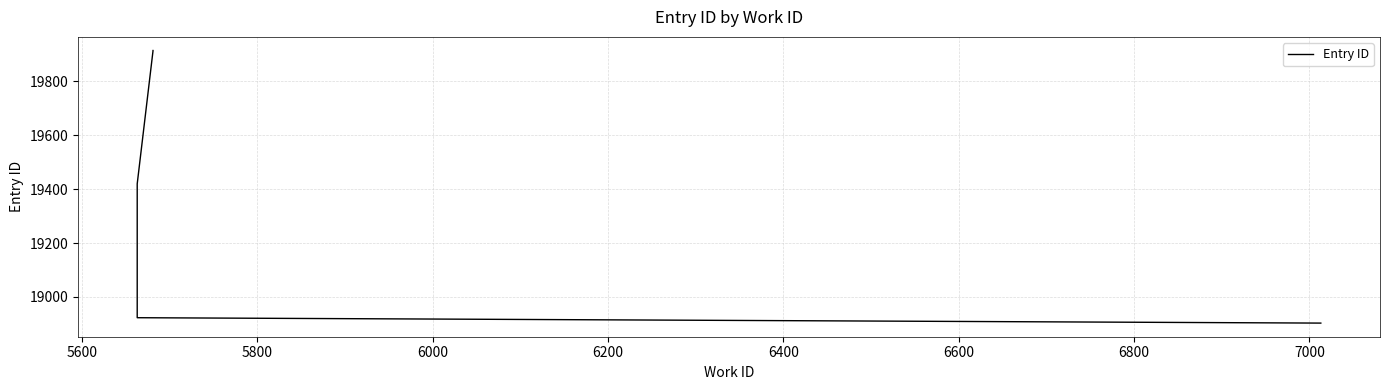

The chart shows a value of 18924 at 5800. True or false?

True